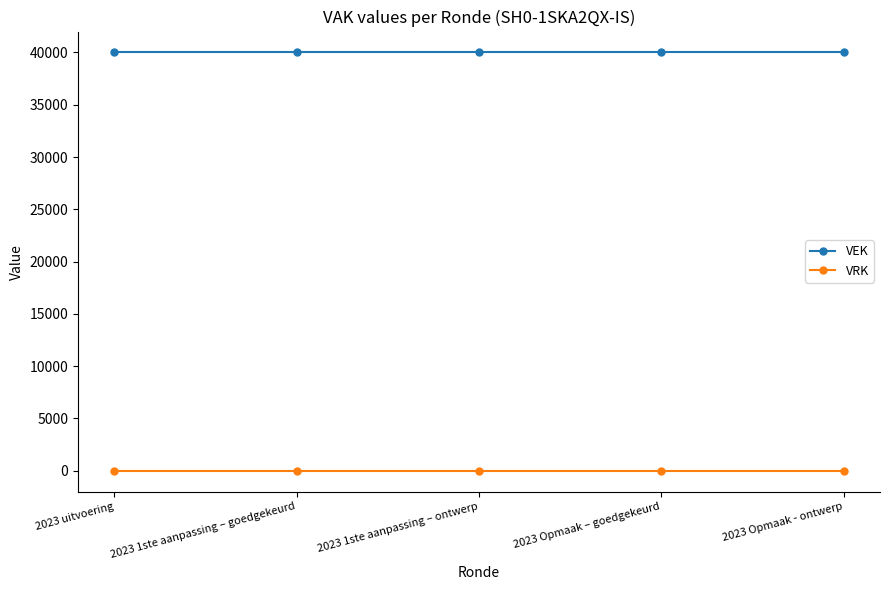

What is the label of the 3rd point from the right?

2023 1ste aanpassing – ontwerp